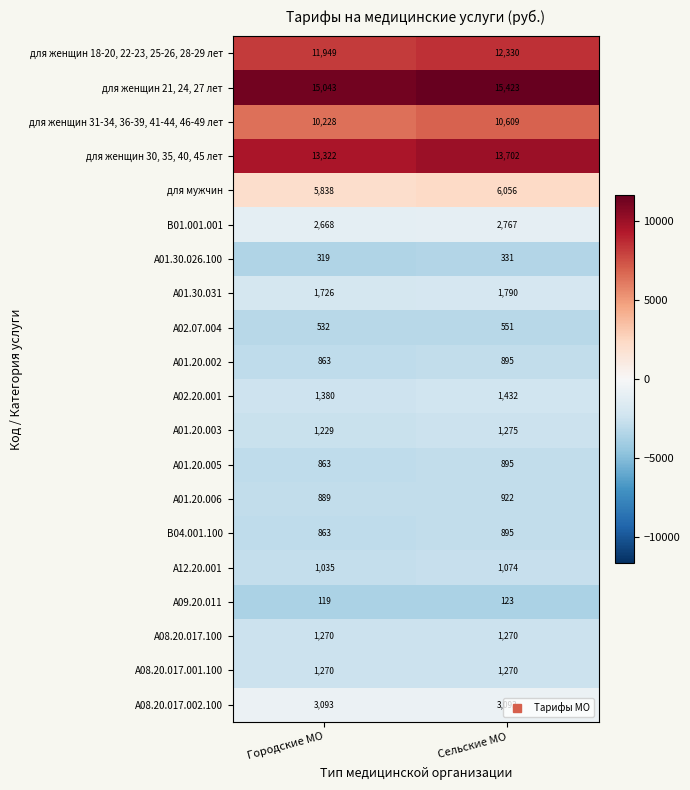

What is the difference between the highest and lowest values at Городские МО?

14924